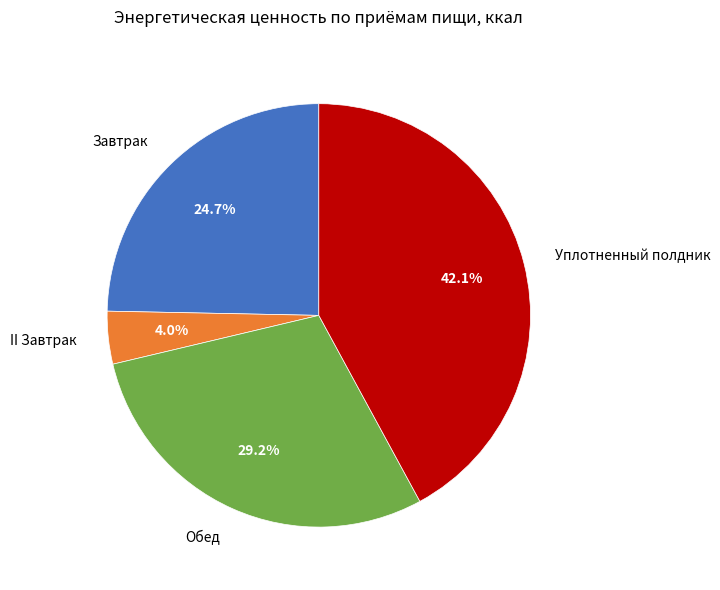

Which slice is the smallest?

II Завтрак